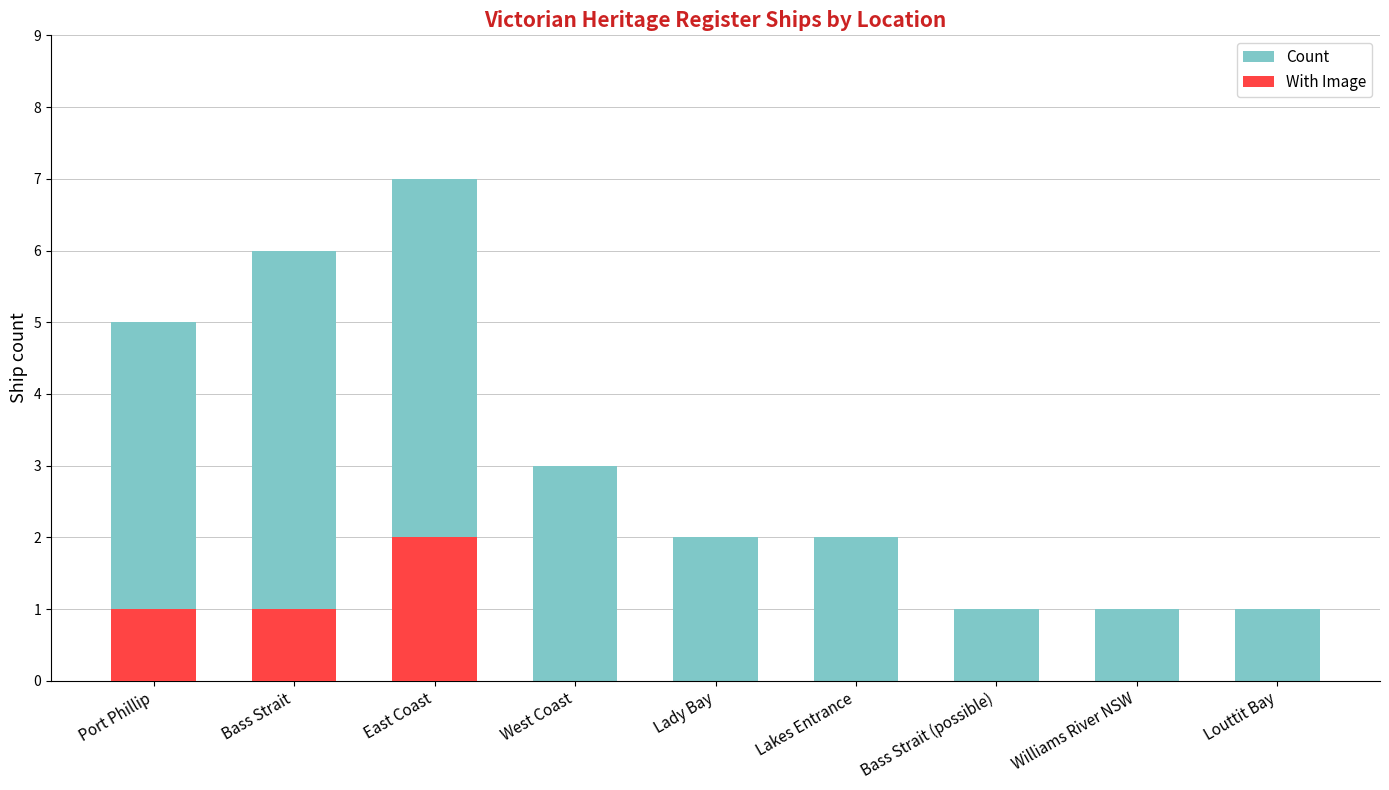

List the labels in order of With Image value, smallest first.

West Coast, Lady Bay, Lakes Entrance, Bass Strait (possible), Williams River NSW, Louttit Bay, Port Phillip, Bass Strait, East Coast